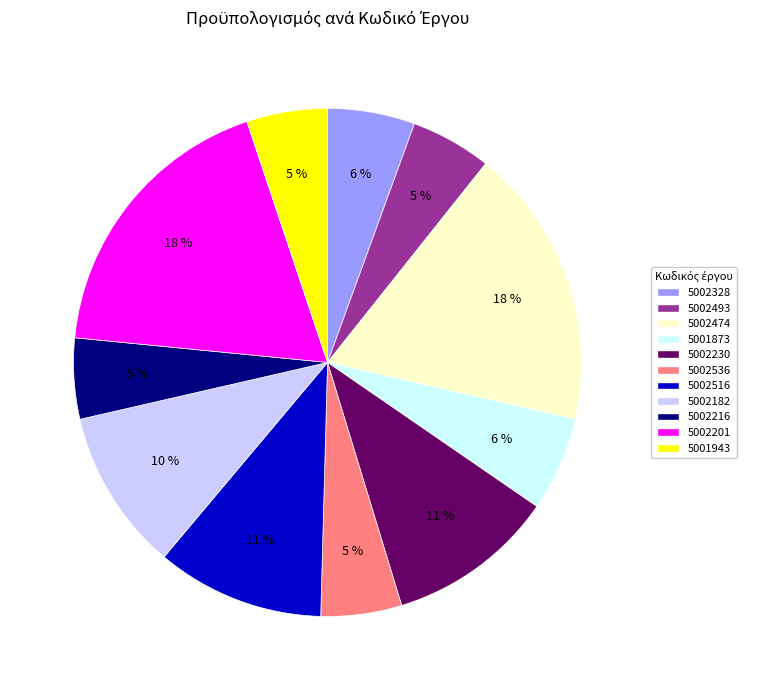

How many slices are in this pie chart?

11